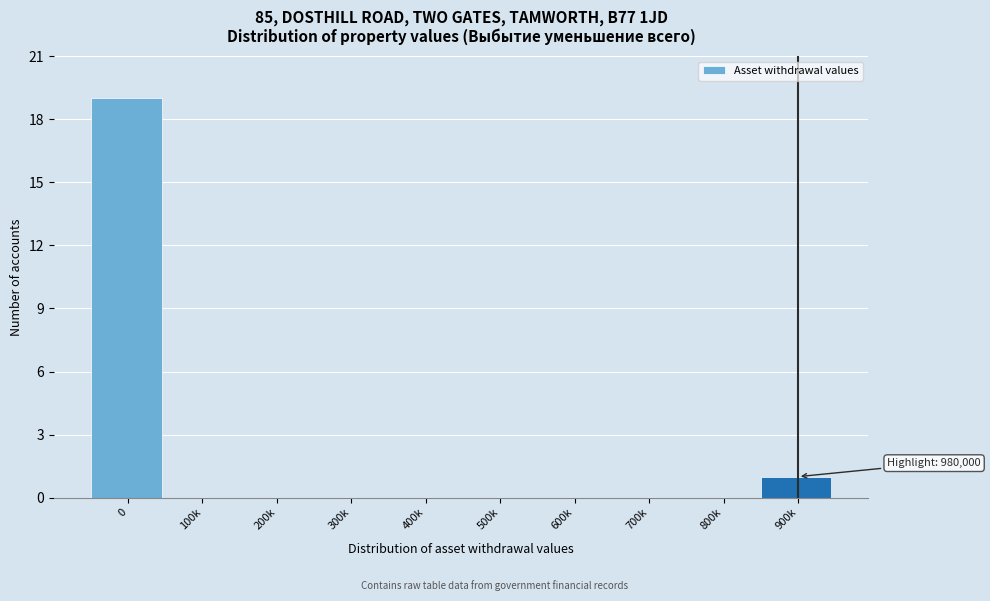

Reading left to right, extract all data points from this chart.

0=19	100k=0	200k=0	300k=0	400k=0	500k=0	600k=0	700k=0	800k=0	900k=1